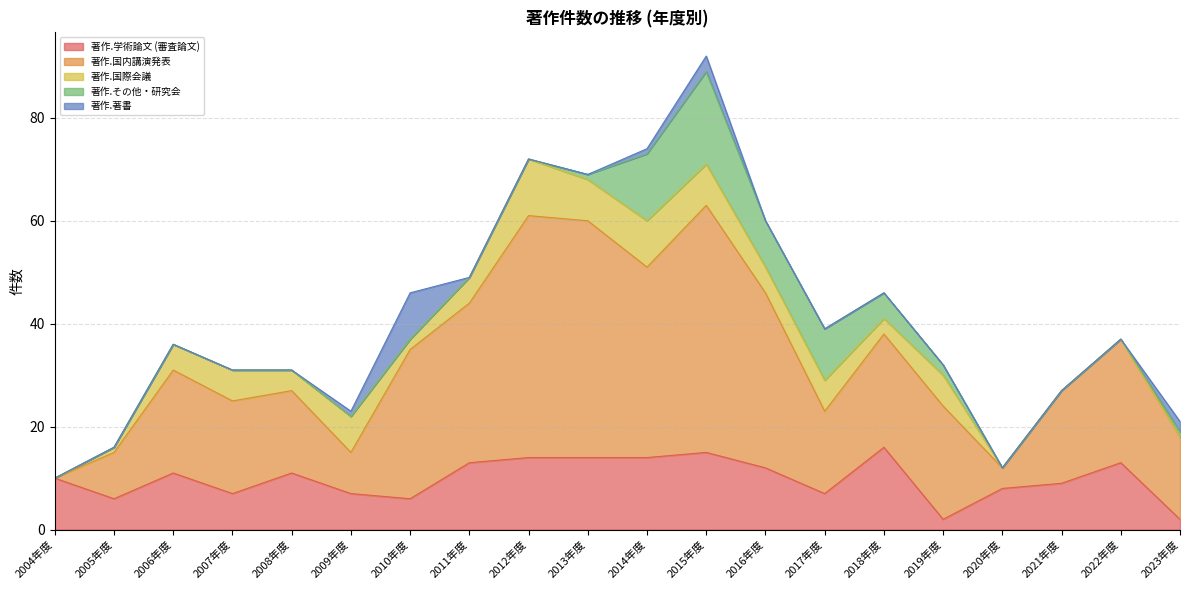

How many positive values does the 著作.国内講演発表 series have?

19